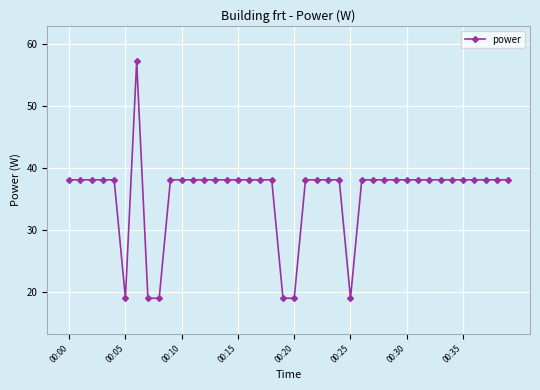

What is the value of the 32nd point from the left?

38.1